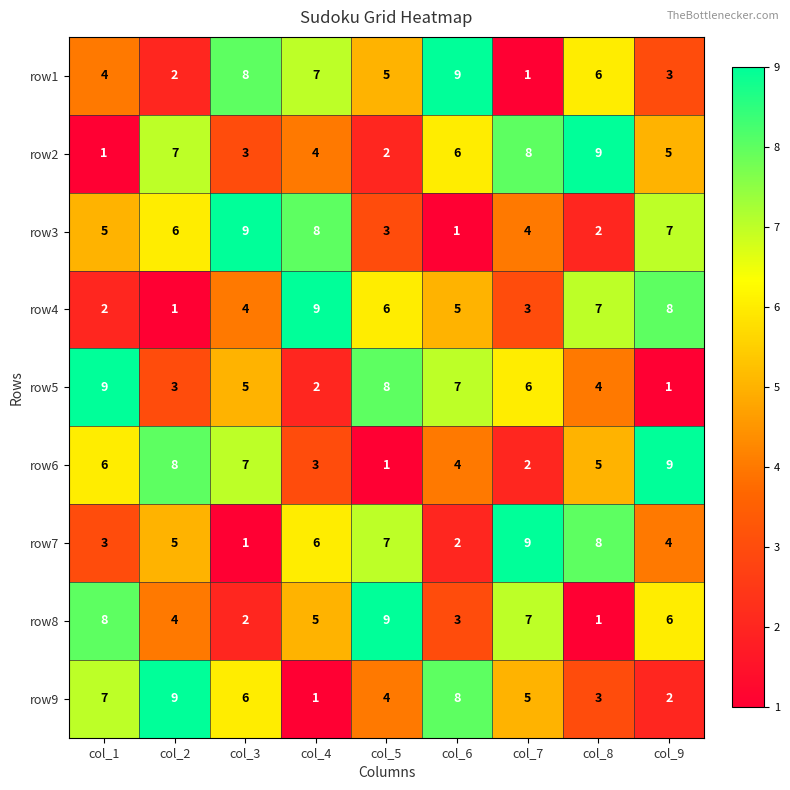

What is the average value of the row3 series?

5